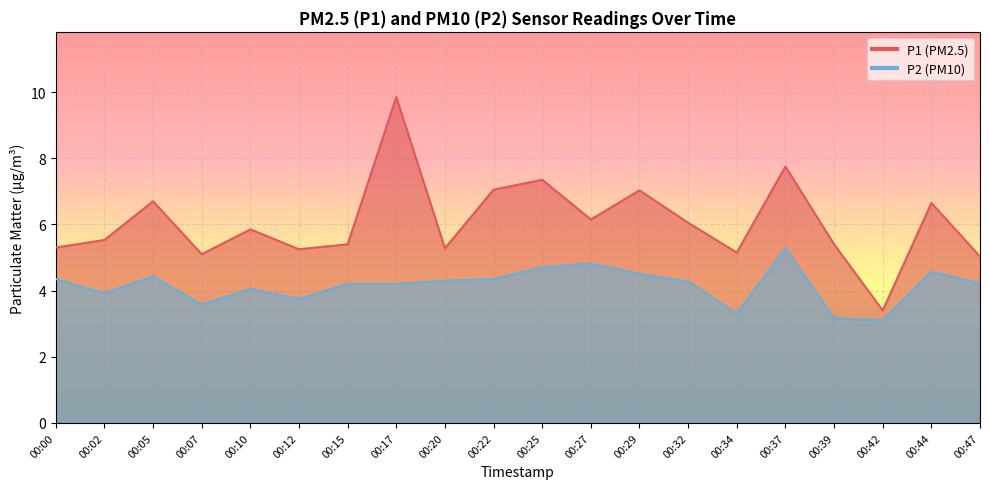

What are all the series names shown in the legend?

P1, P2